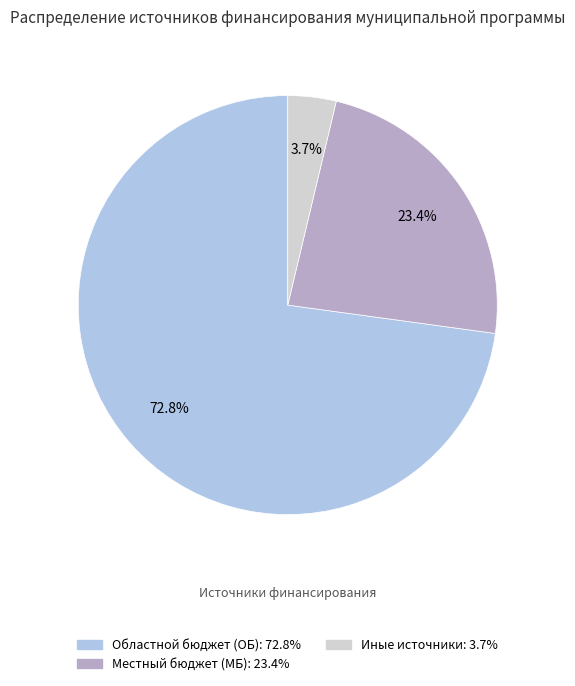

Does any single category account for the majority?

Yes